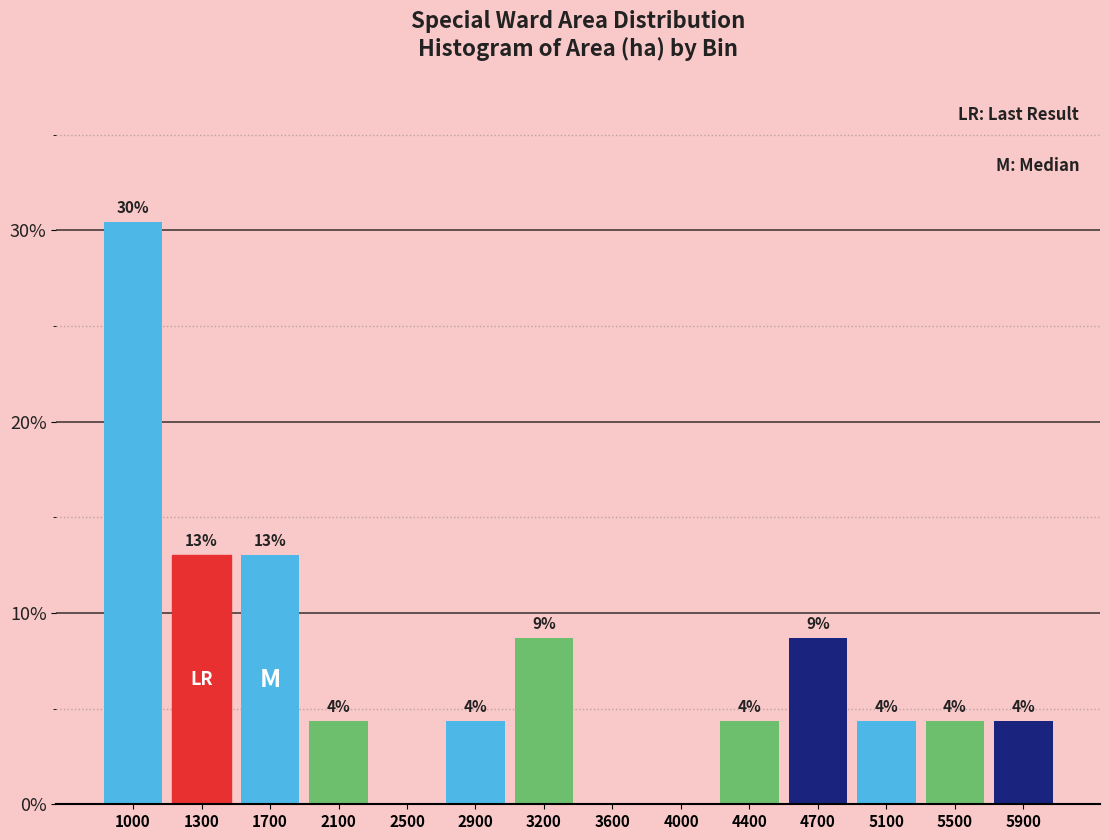

Are the bars horizontal?

No